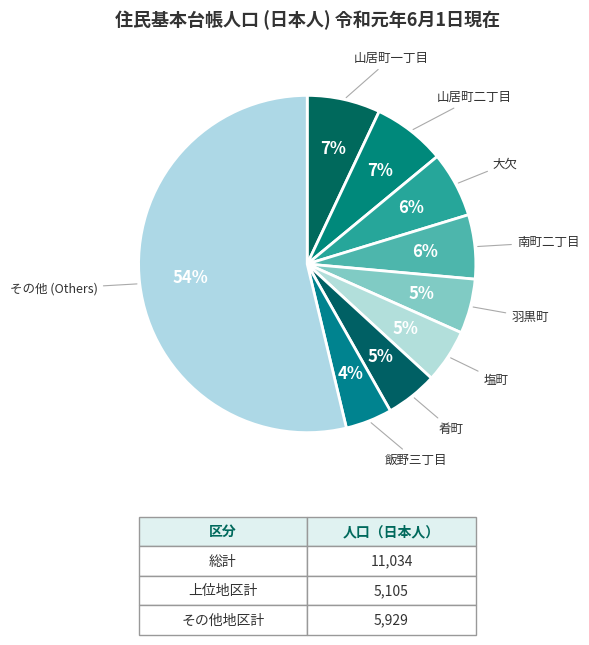

Count the number of slices in the pie.

9